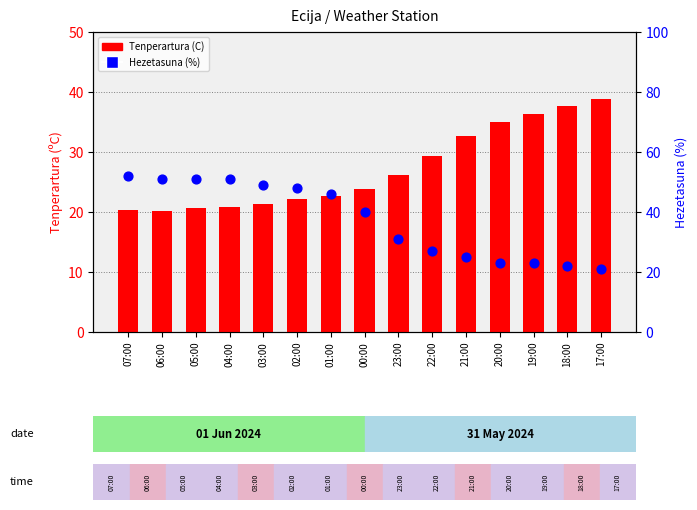

Which series has the largest total across all categories?

Hezetasuna (%)